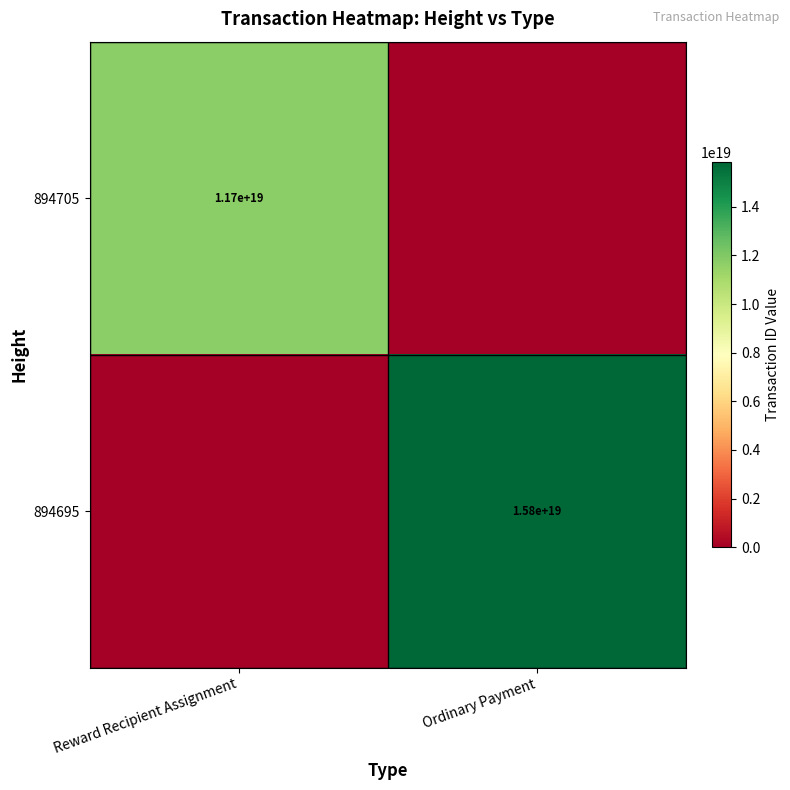

At which category is the sum across all series the highest?

Ordinary Payment